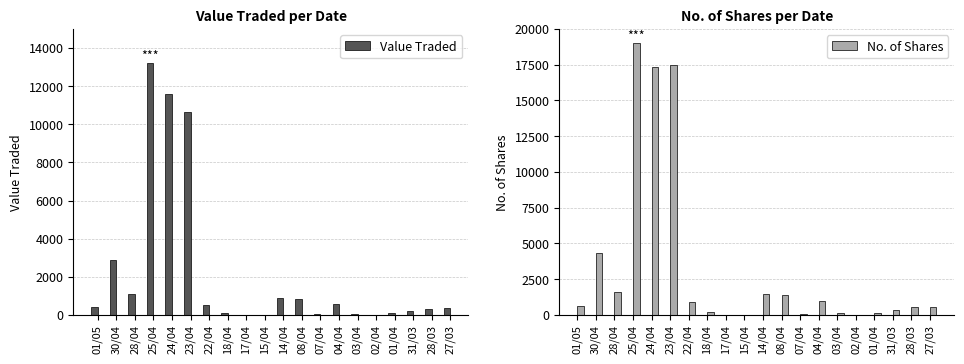

Between 31/03 and 01/04, which is larger?

31/03